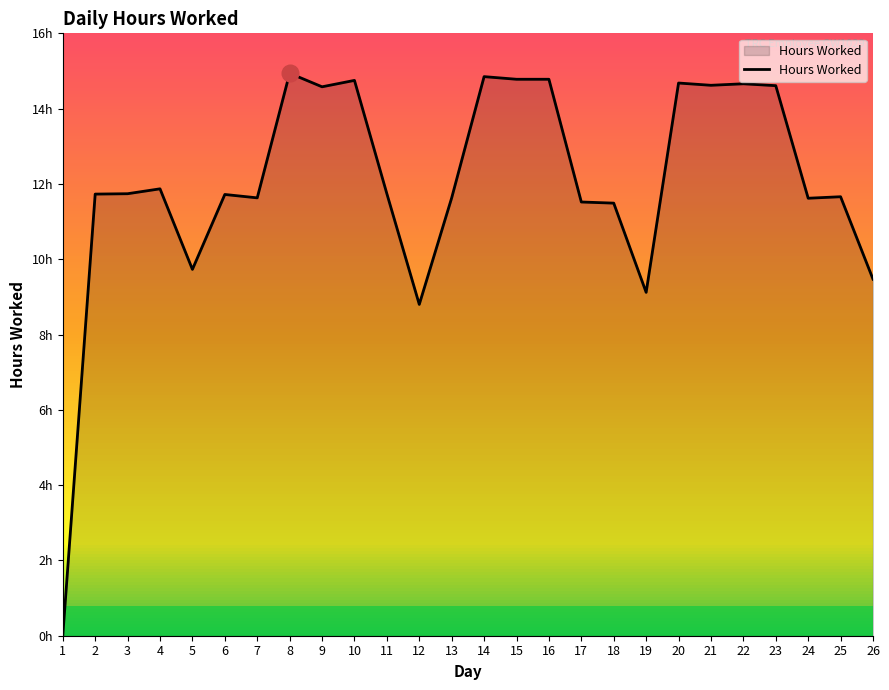

Reading right to left, extract all data points from this chart.

26=9.5	25=11.7	24=11.6	23=14.6	22=14.7	21=14.6	20=14.7	19=9.1	18=11.5	17=11.5	16=14.8	15=14.8	14=14.8	13=11.6	12=8.8	11=11.7	10=14.8	9=14.6	8=14.9	7=11.6	6=11.7	5=9.7	4=11.9	3=11.7	2=11.7	1=0.0